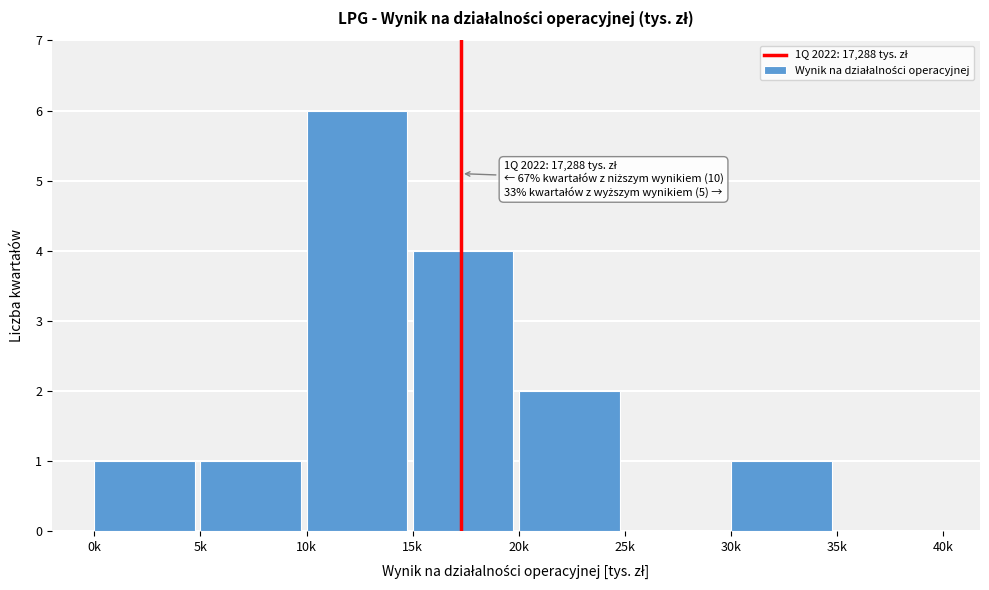

Reading right to left, list all the values displayed in this chart.

35k=0	30k=1	25k=0	20k=2	15k=4	10k=6	5k=1	0k=1